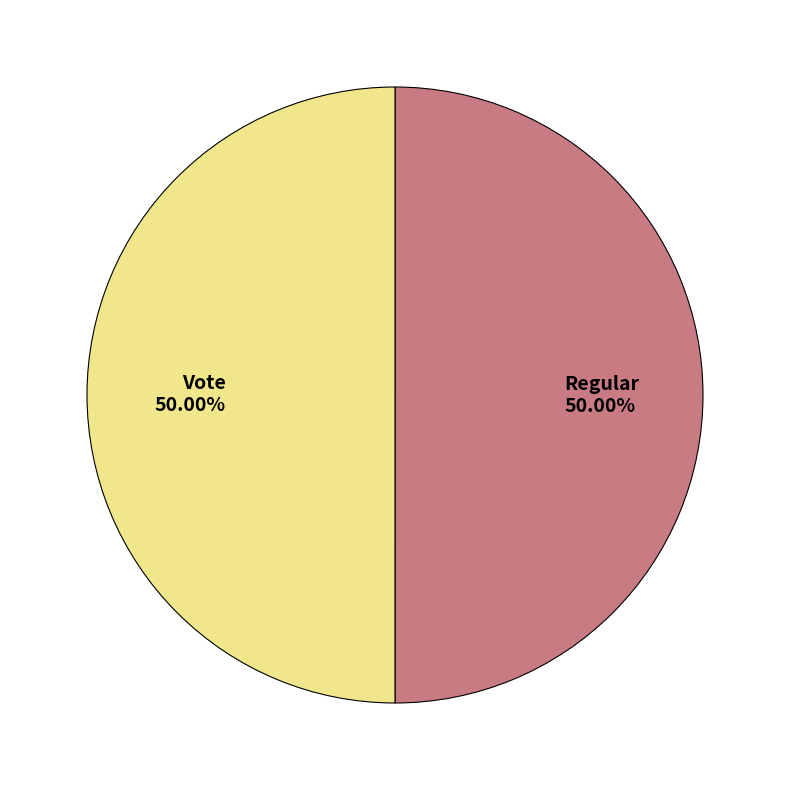

To the nearest percent, what is the combined percentage of Vote and Regular?

100%